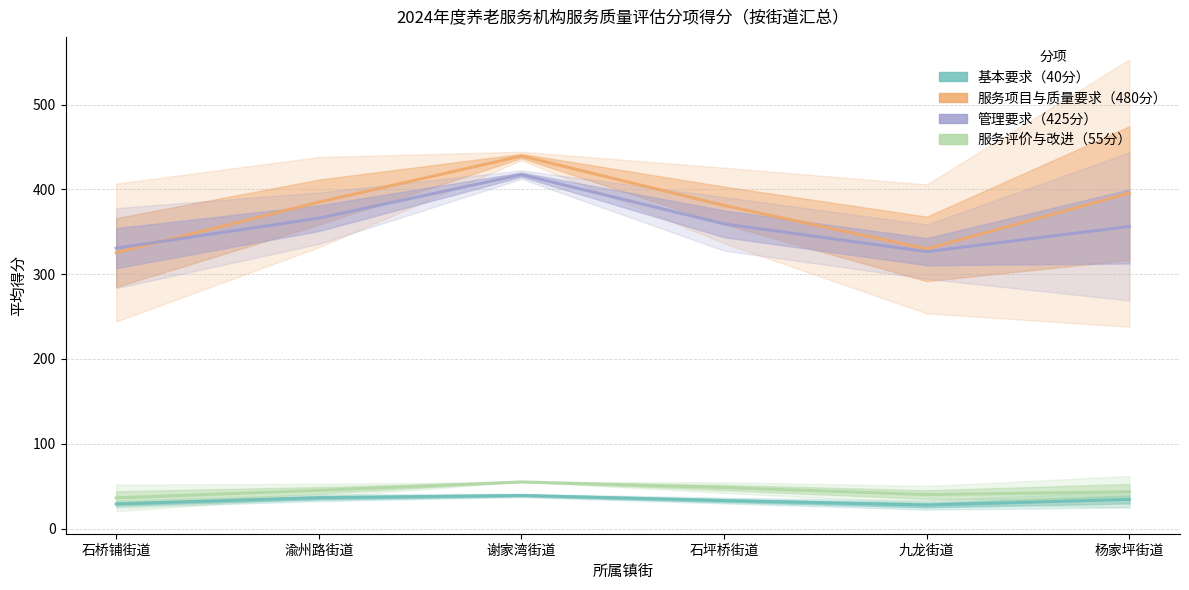

What is the approximate value of 服务评价与改进（55分） at 九龙街道?

40.0